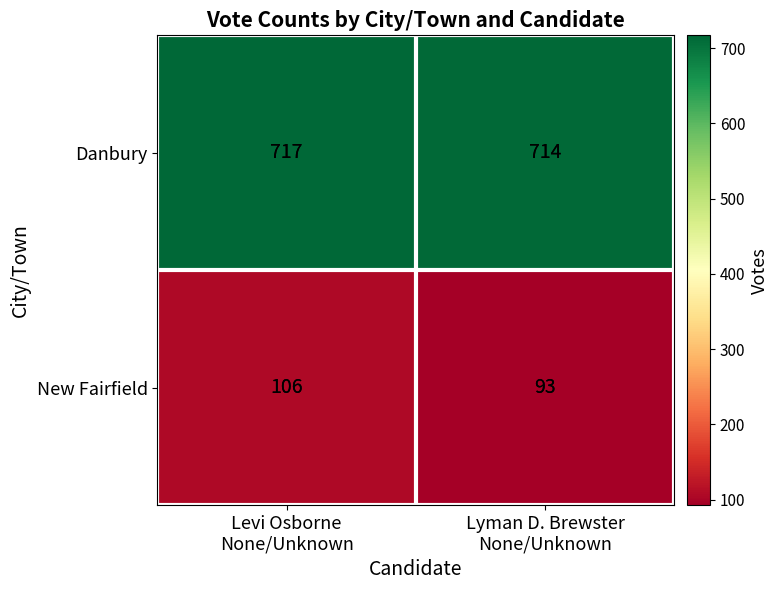

Reading left to right, what are all the values shown in this chart?

Danbury: 717	714
New Fairfield: 106	93